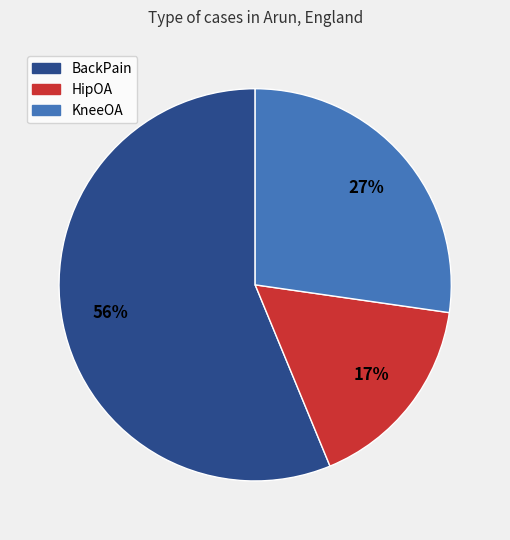

Combined, do HipOA and KneeOA account for over 50%?

No